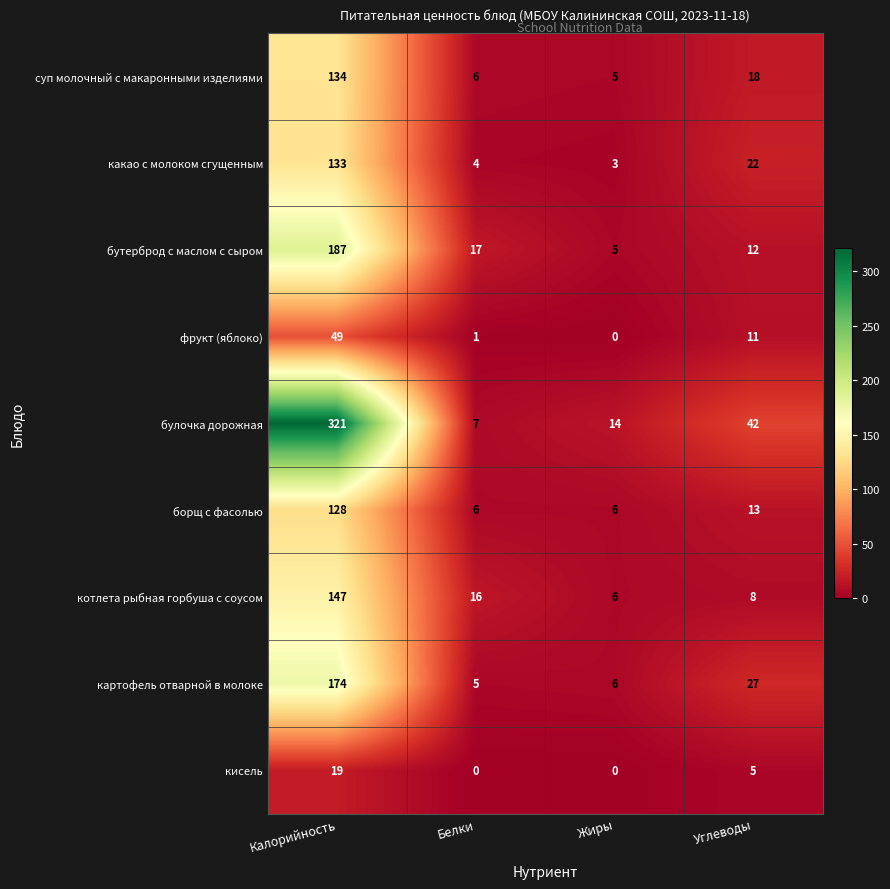

What is the total value across all series at Углеводы?

158